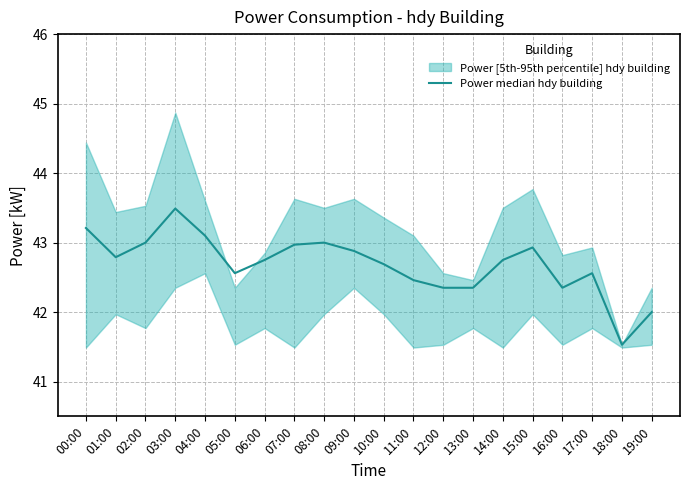

True or false: the data shows 61.2 at 06:00.

False